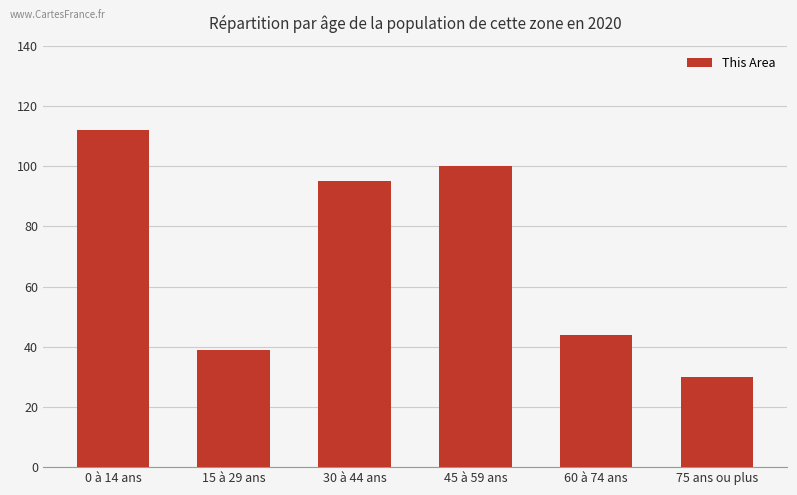

How many categories are shown in the chart?

6